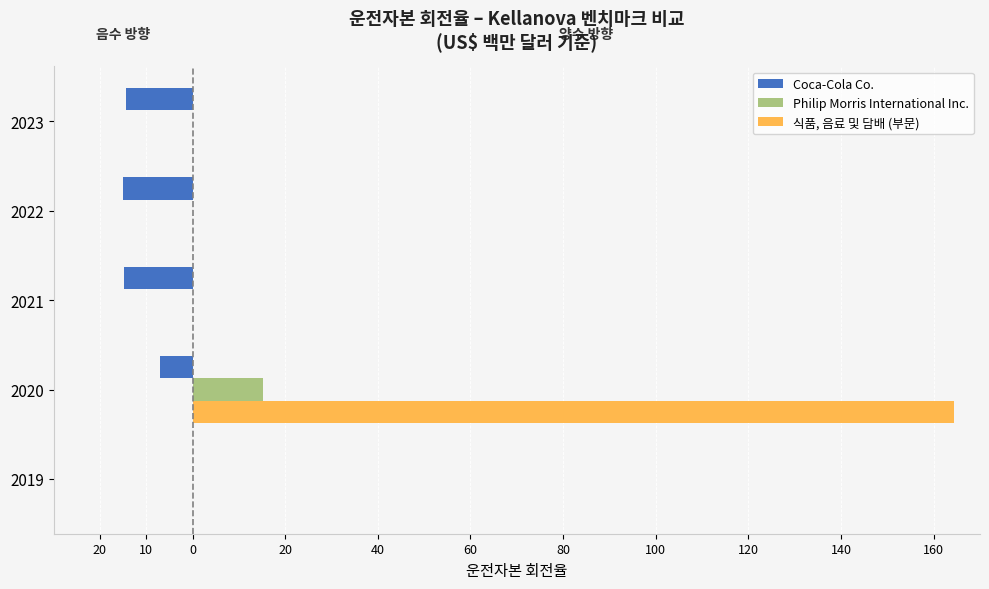

What are all the series names shown in the legend?

Coca-Cola Co., Philip Morris International Inc., 식품, 음료 및 담배 (부문)